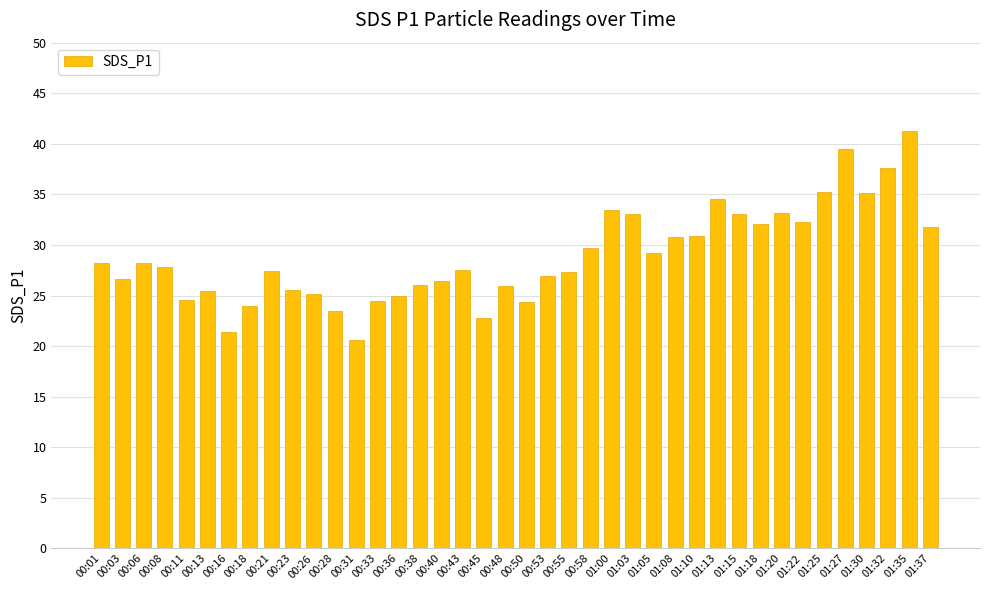

What is the sum of the values at 01:08 and 00:26?

56.0